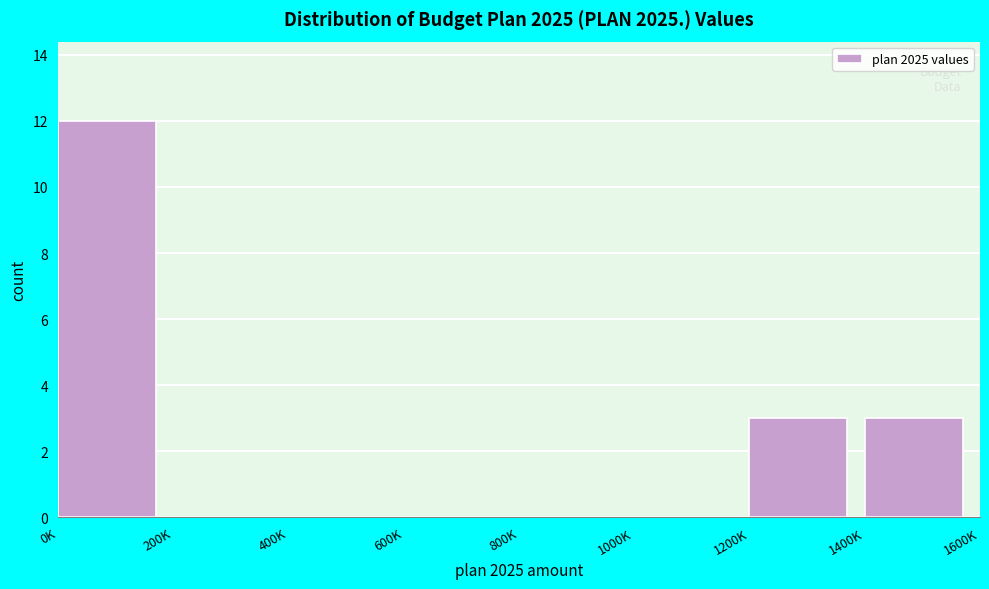

Reading left to right, list all the values displayed in this chart.

0K=12	200K=0	400K=0	600K=0	800K=0	1000K=0	1200K=3	1400K=3